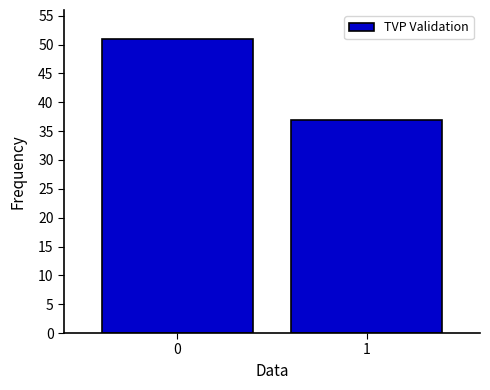

Reading left to right, what are all the values shown in this chart?

0=51	1=37